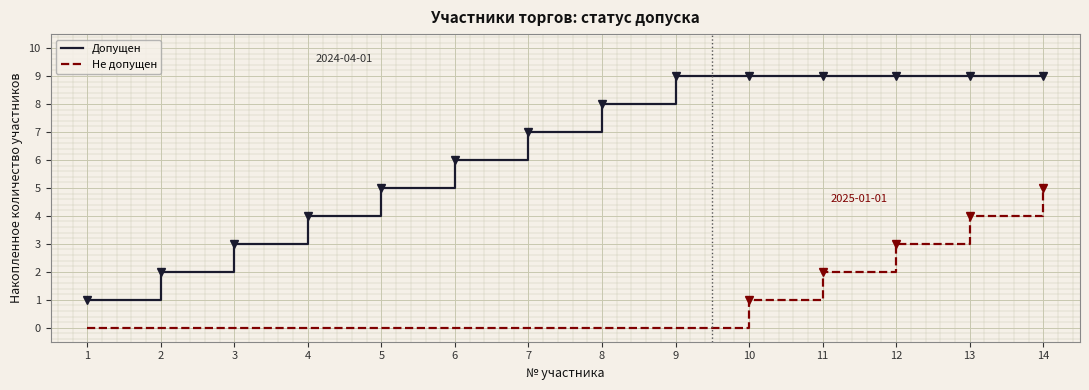

Which series has the largest range (max minus min)?

Допущен